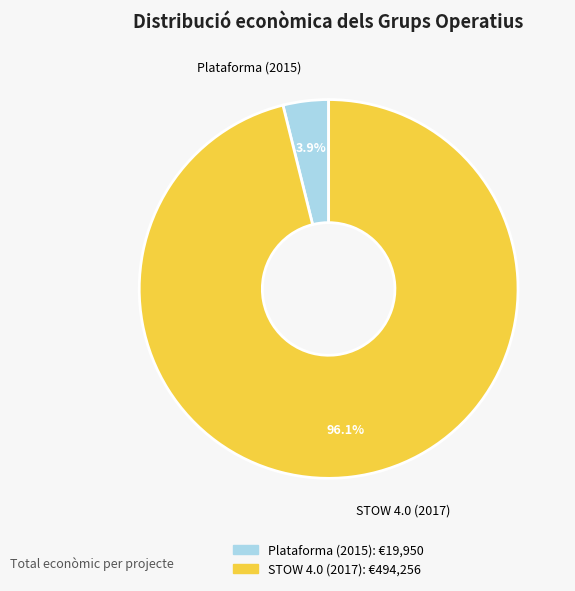

To the nearest percent, what portion does Plataforma (2015) represent?

4%